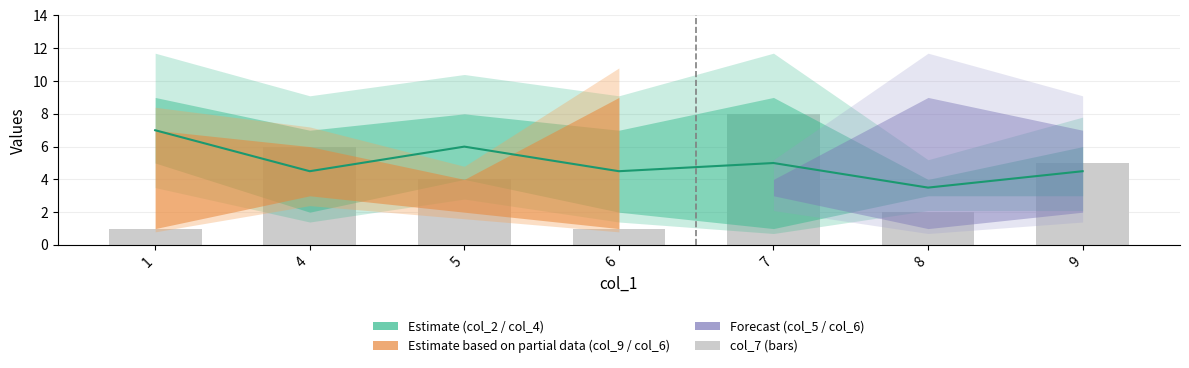

At how many categories does at least one series exceed 2?

7